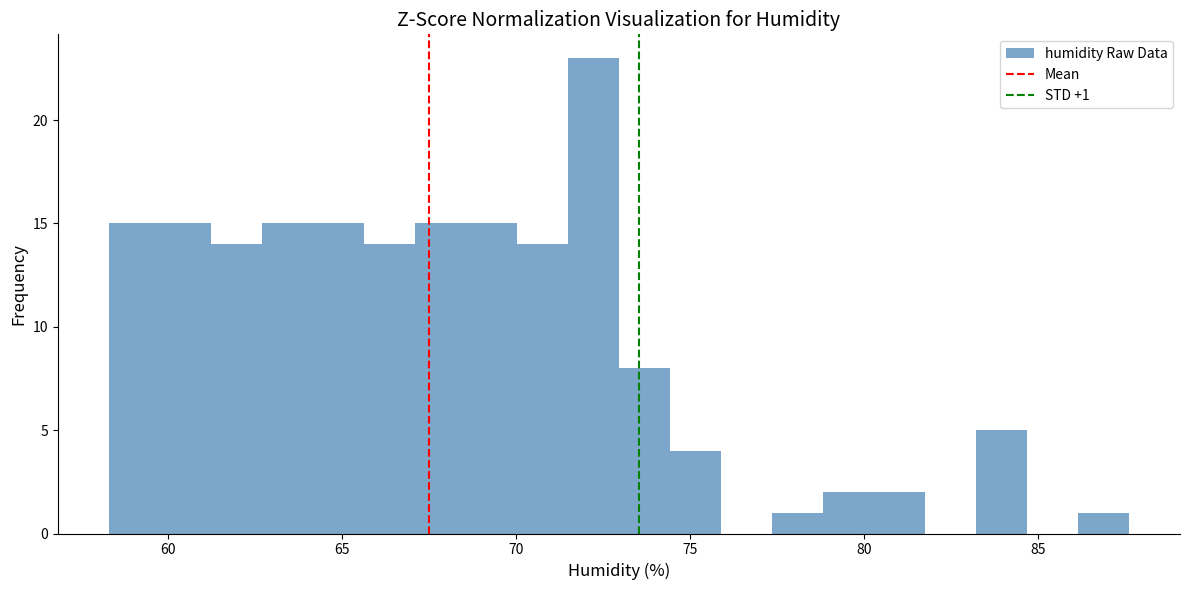

Around what value on the x-axis is the tallest bar? Give the approximate position of its centre, as read against the axis.

72.0